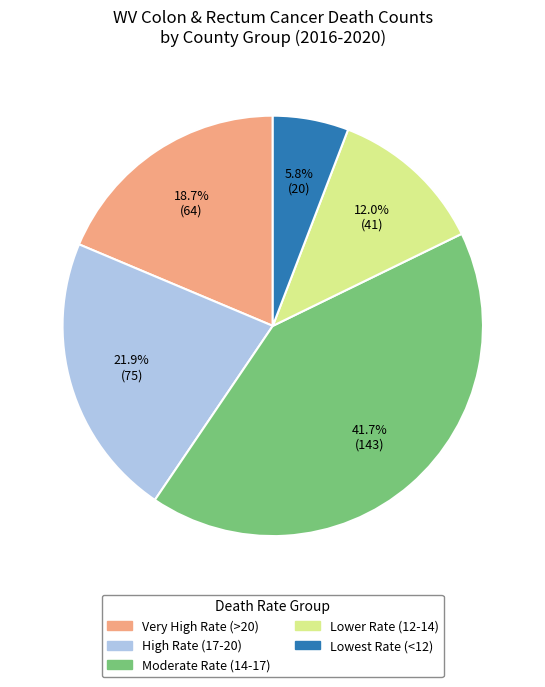

Rank the categories by value from lowest to highest.

Lowest Rate (<12), Lower Rate (12-14), Very High Rate (>20), High Rate (17-20), Moderate Rate (14-17)